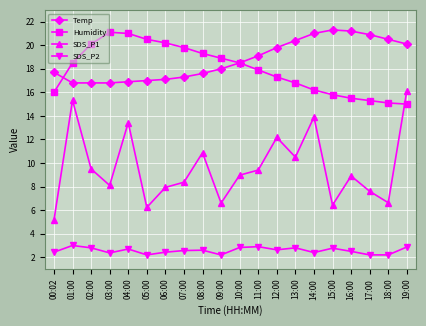

True or false: SDS_P1 and Humidity intersect in this chart.

True